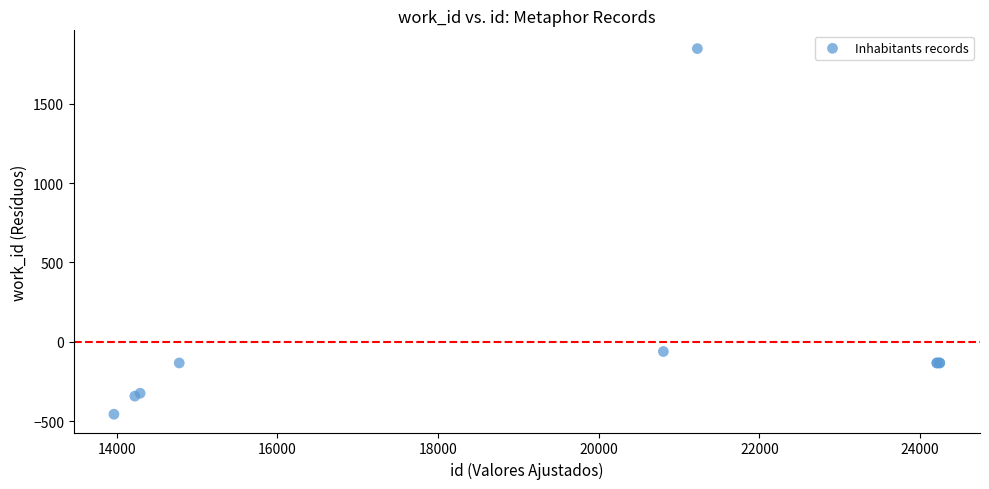

What Y value in the scatter plot is closest to 695?

-60.9